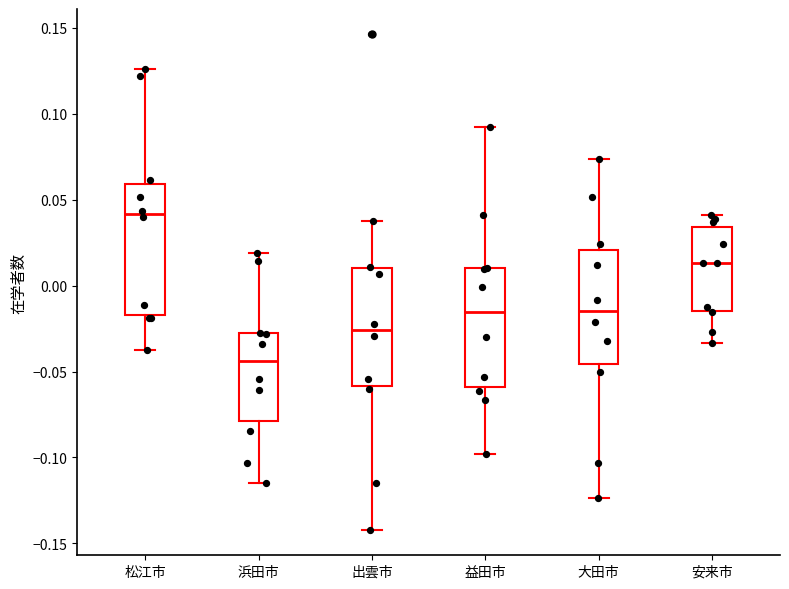

Reading left to right, read every box against the y-axis: the position of its median line, the range the box covers, and the ends of its whiskers. The values are not printed on the chart, so give them approximately, as read against the axis.

松江市: median 0.040, box -0.015 to 0.060, whiskers -0.040 to 0.125
浜田市: median -0.045, box -0.080 to -0.030, whiskers -0.115 to 0.020
出雲市: median -0.025, box -0.060 to 0.010, whiskers -0.140 to 0.040
益田市: median -0.015, box -0.060 to 0.010, whiskers -0.100 to 0.095
大田市: median -0.015, box -0.045 to 0.020, whiskers -0.125 to 0.075
安来市: median 0.015, box -0.015 to 0.035, whiskers -0.035 to 0.040